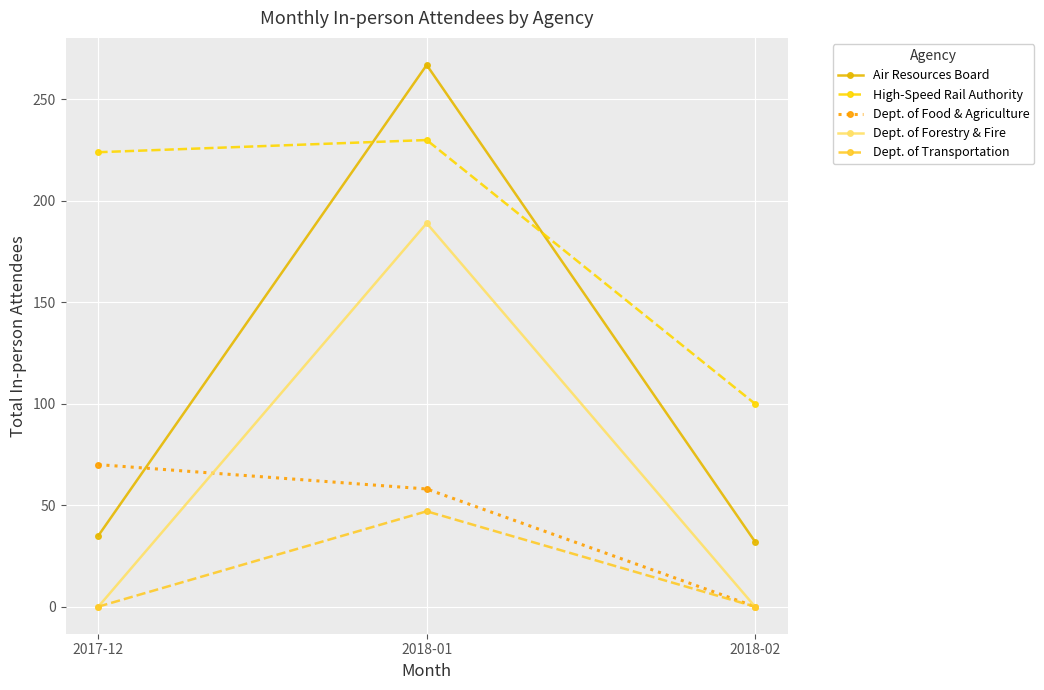

Which series has the largest range (max minus min)?

Air Resources Board